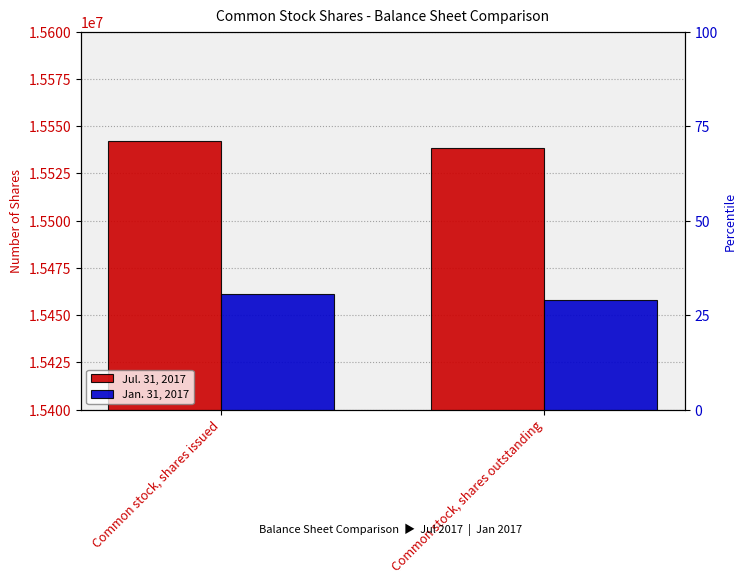

What value does the Jul. 31, 2017 series have at Common stock, shares outstanding, to the nearest 100?

15538700